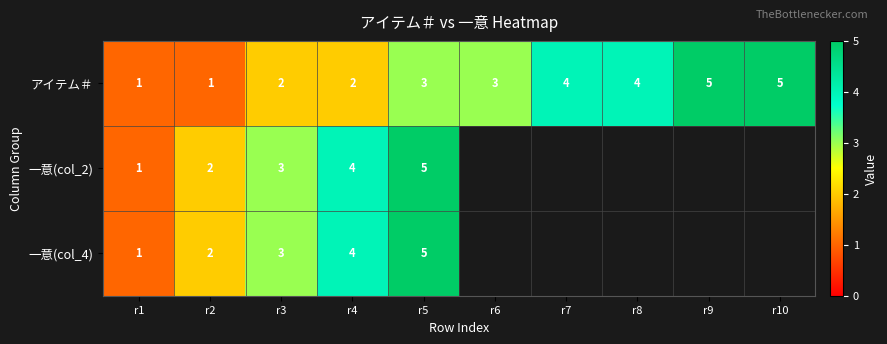

What is the difference between the maximum and minimum values in the アイテム＃ series?

4